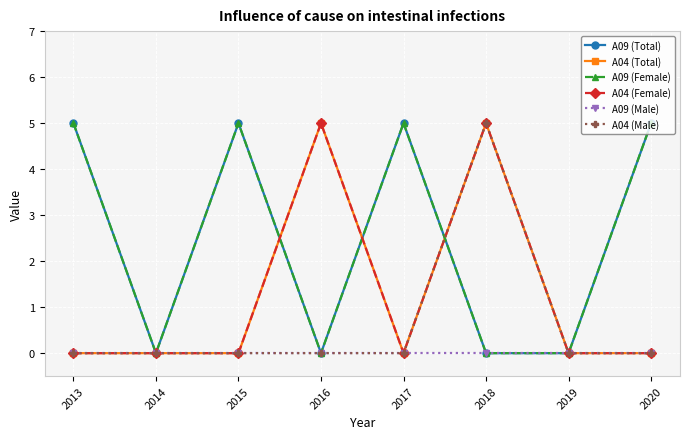

What is the difference between the second highest and second lowest values in the A09 (Total) series?

5